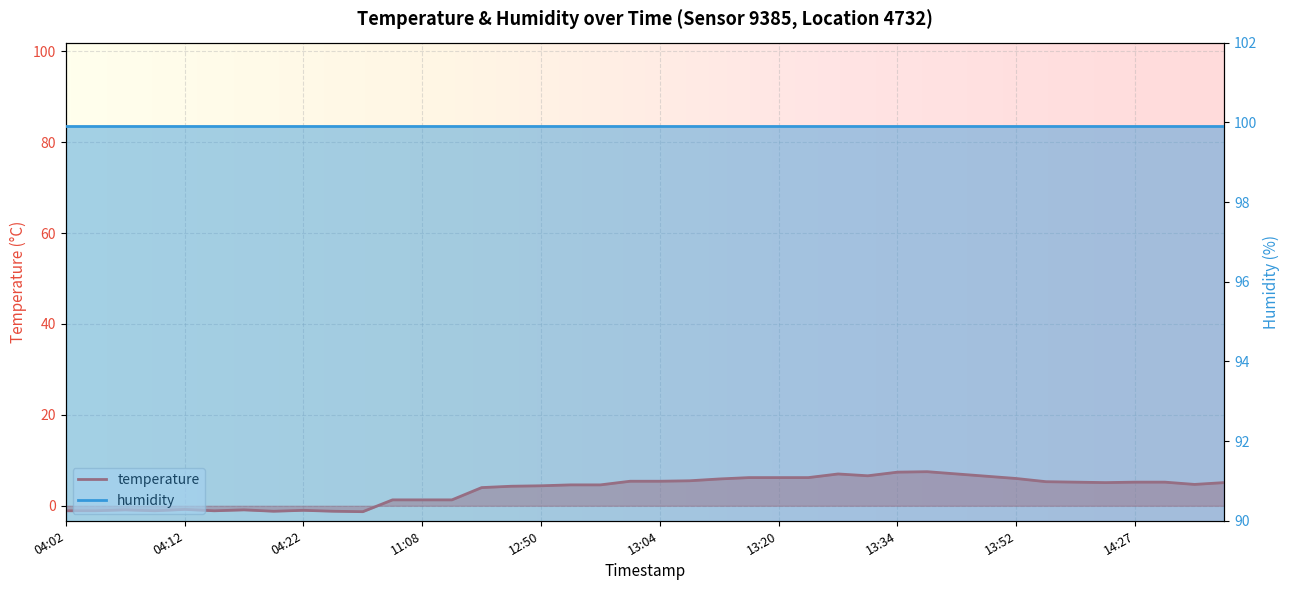

True or false: the data shows 0.3 at 11:06.

False